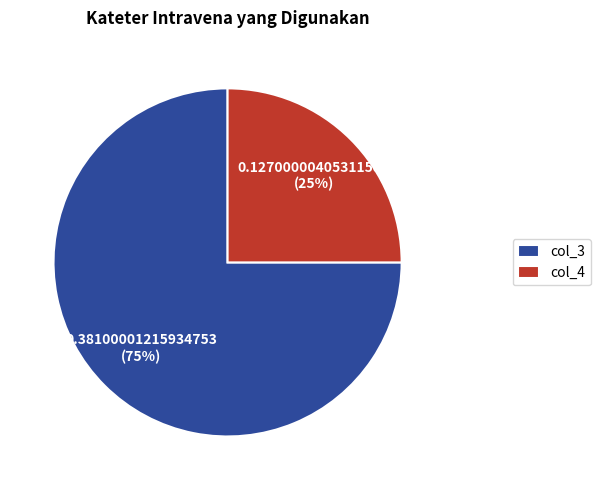

To the nearest percent, what is the combined percentage of col_4 and col_3?

100%